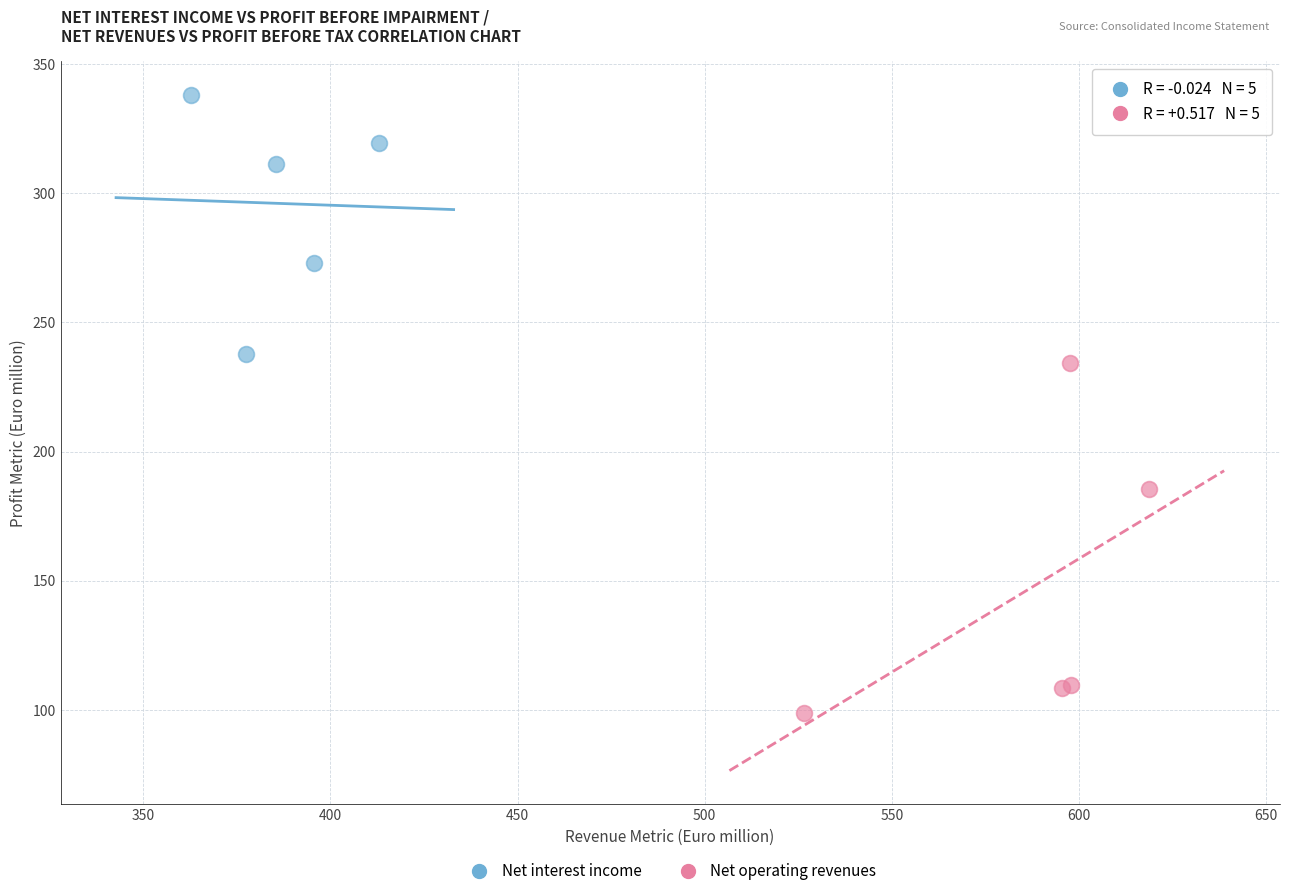

Which series has the widest spread of Y values?

Net operating revenues